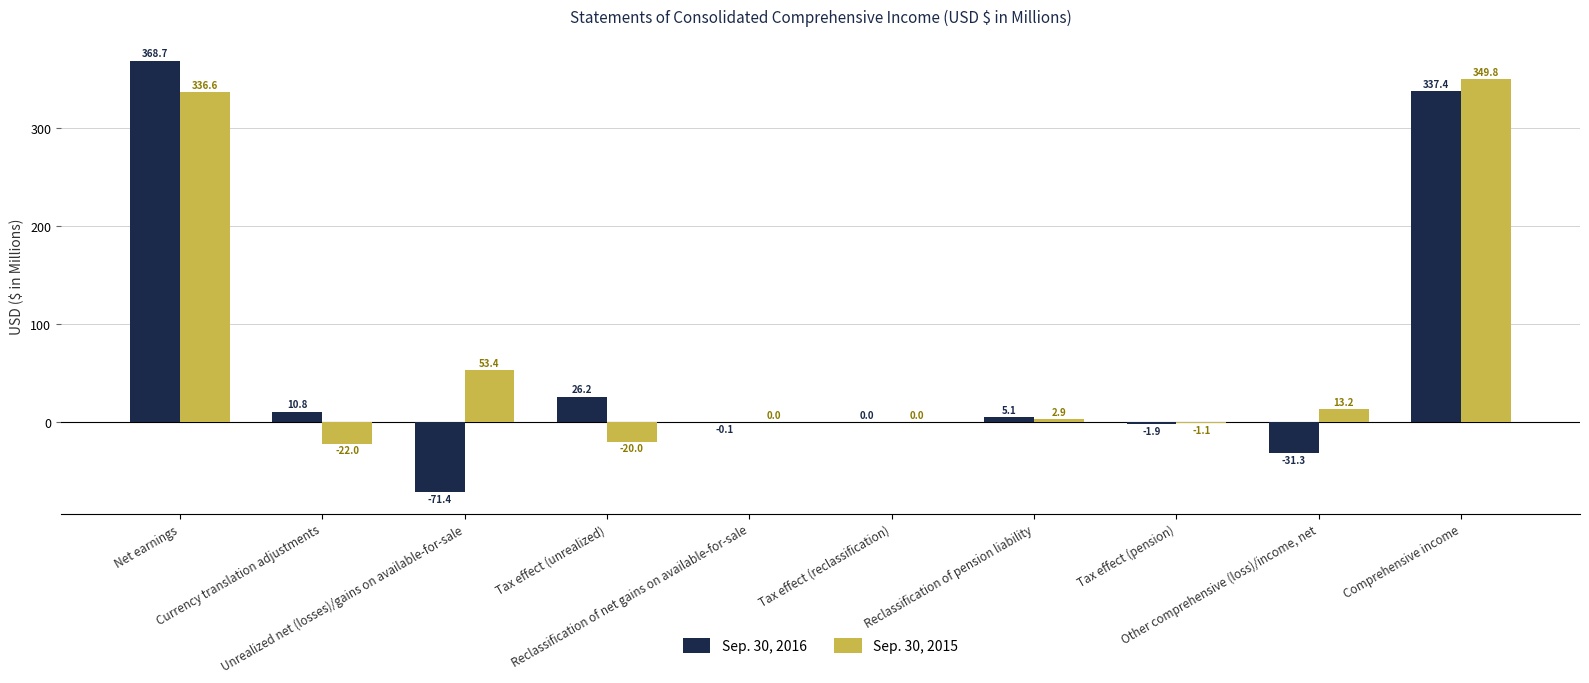

What are all the series names shown in the legend?

Sep. 30, 2016, Sep. 30, 2015